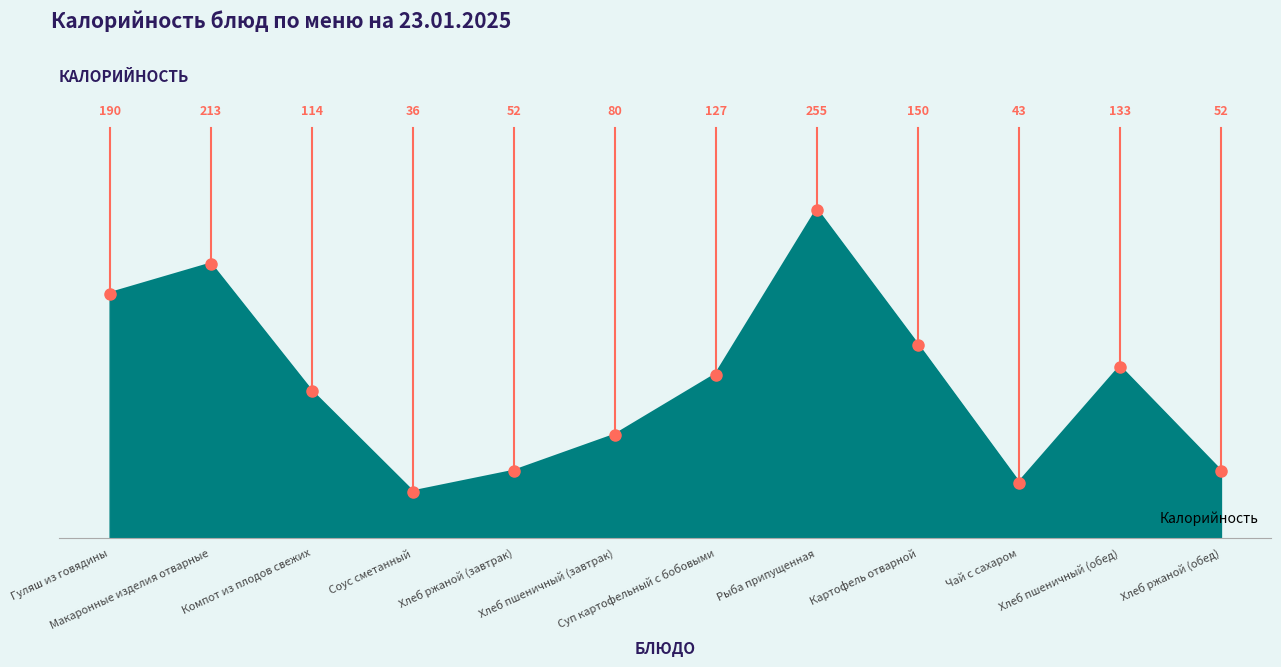

At which category does the chart reach its minimum across all series?

Соус сметанный